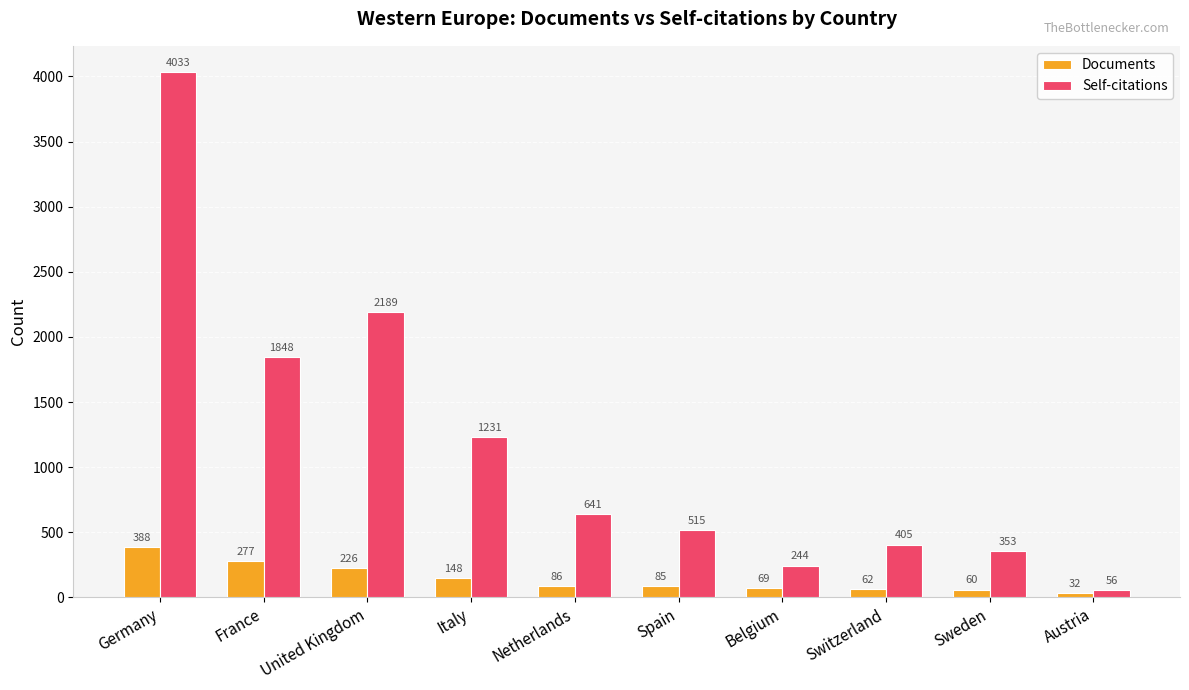

Which series has the largest range (max minus min)?

Self-citations